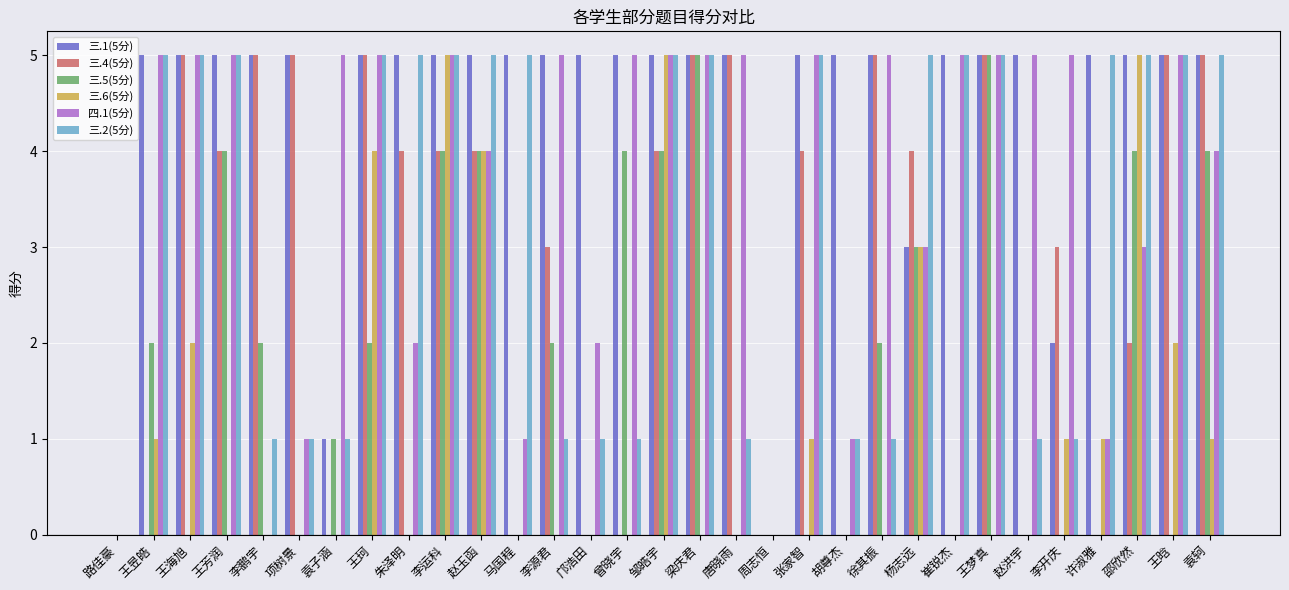

What is the greatest value displayed?

5